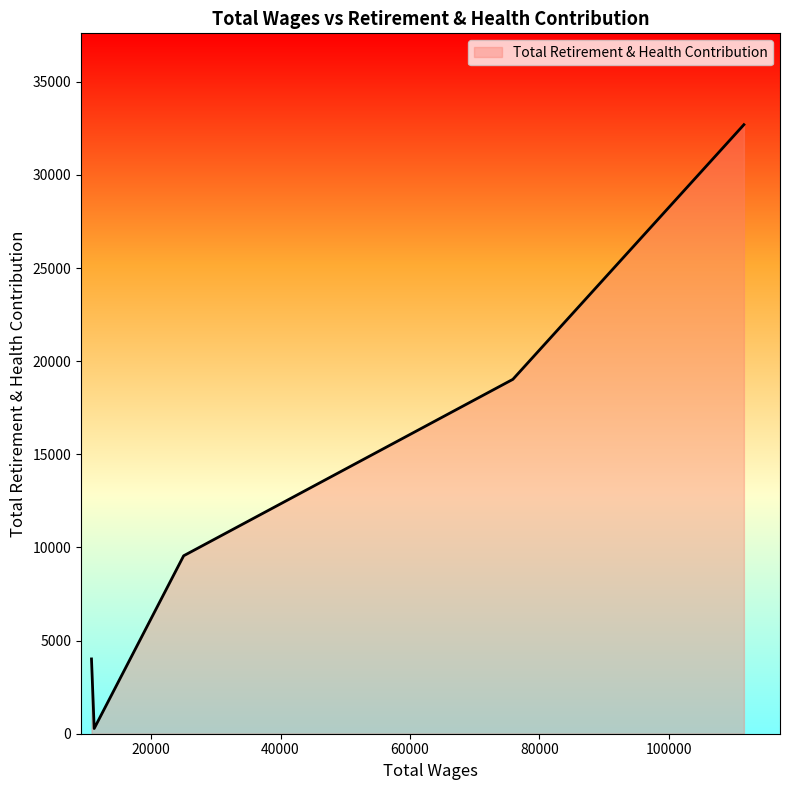

True or false: there are more than 0 points higher than both neighbors.

False